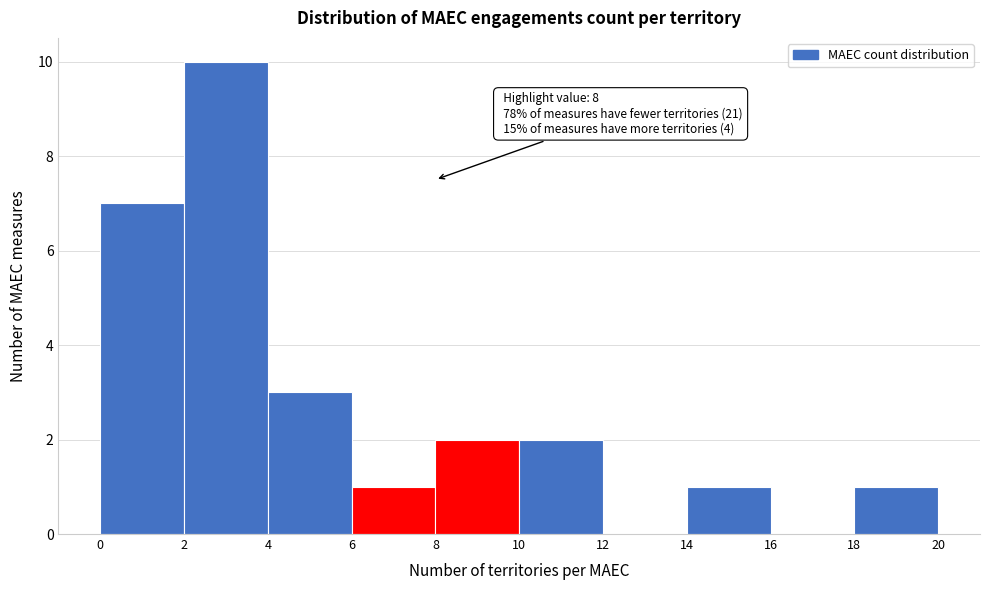

Over which range of the x-axis is the bar tallest?

2 to 4